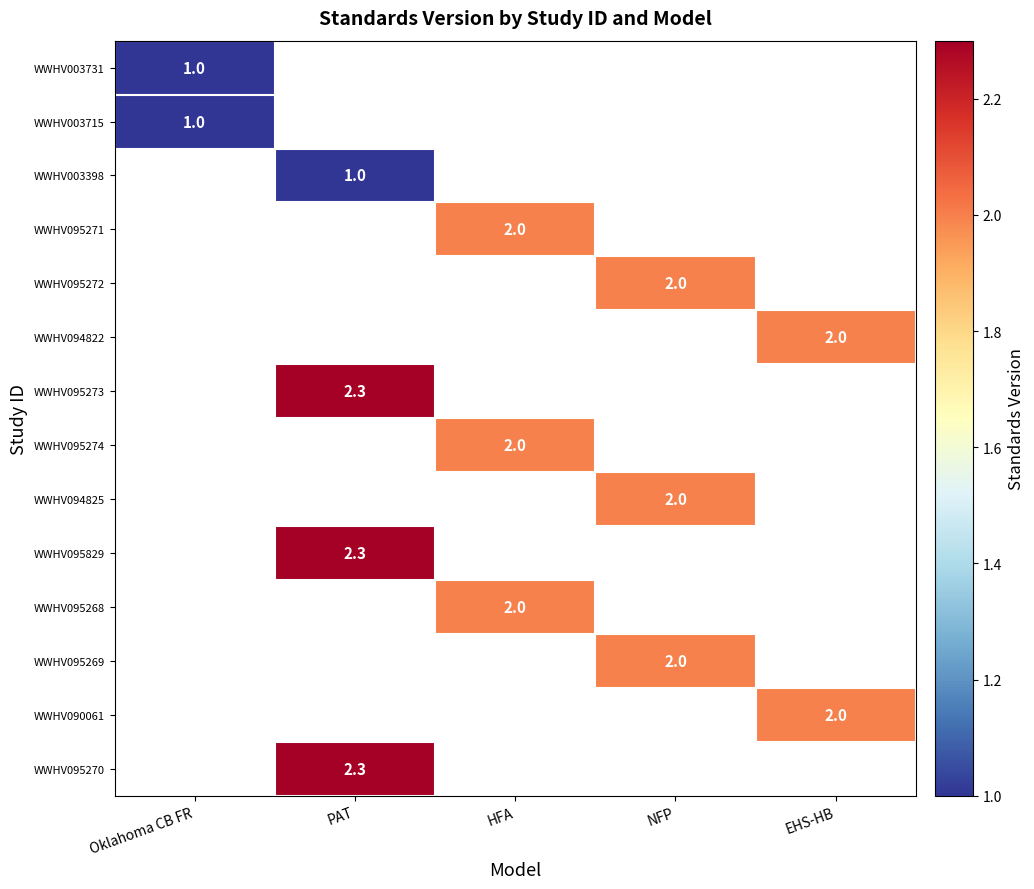

The WWHV003398 series shows 0.5 at PAT. True or false?

False